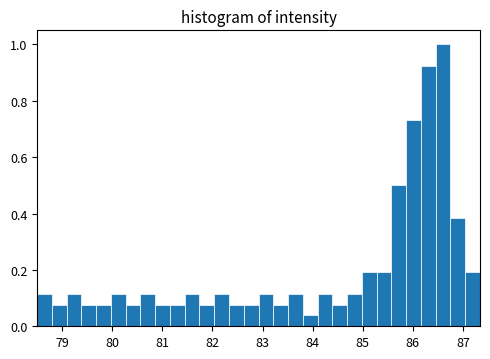

Around what value on the x-axis is the tallest bar? Give the approximate position of its centre, as read against the axis.

86.6